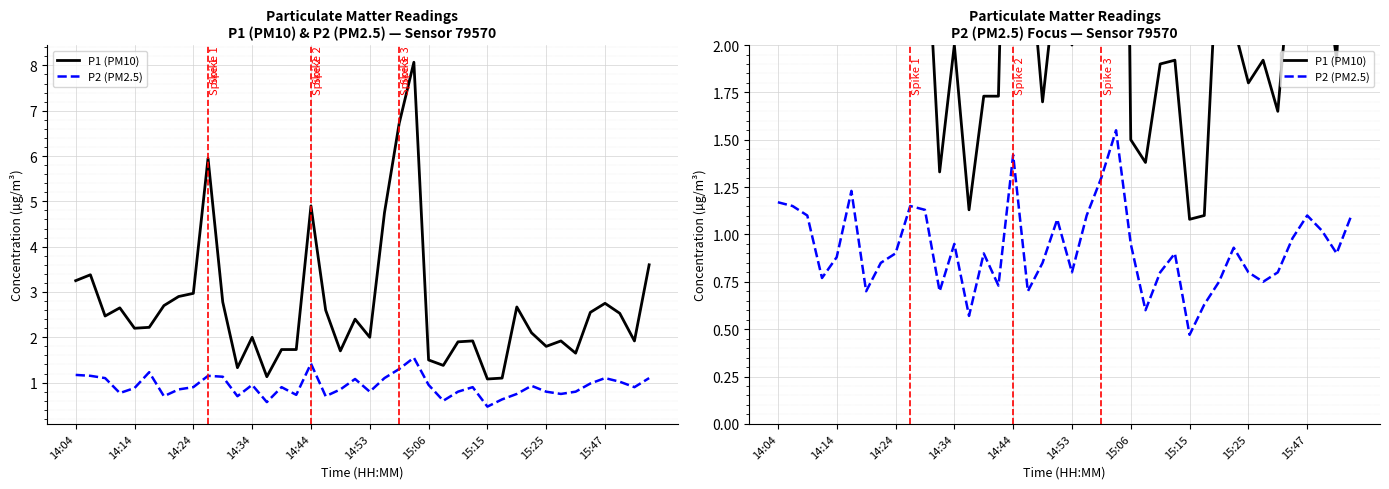

Rank the series by their average value, from highest to lowest.

P1 (PM10), P2 (PM2.5)